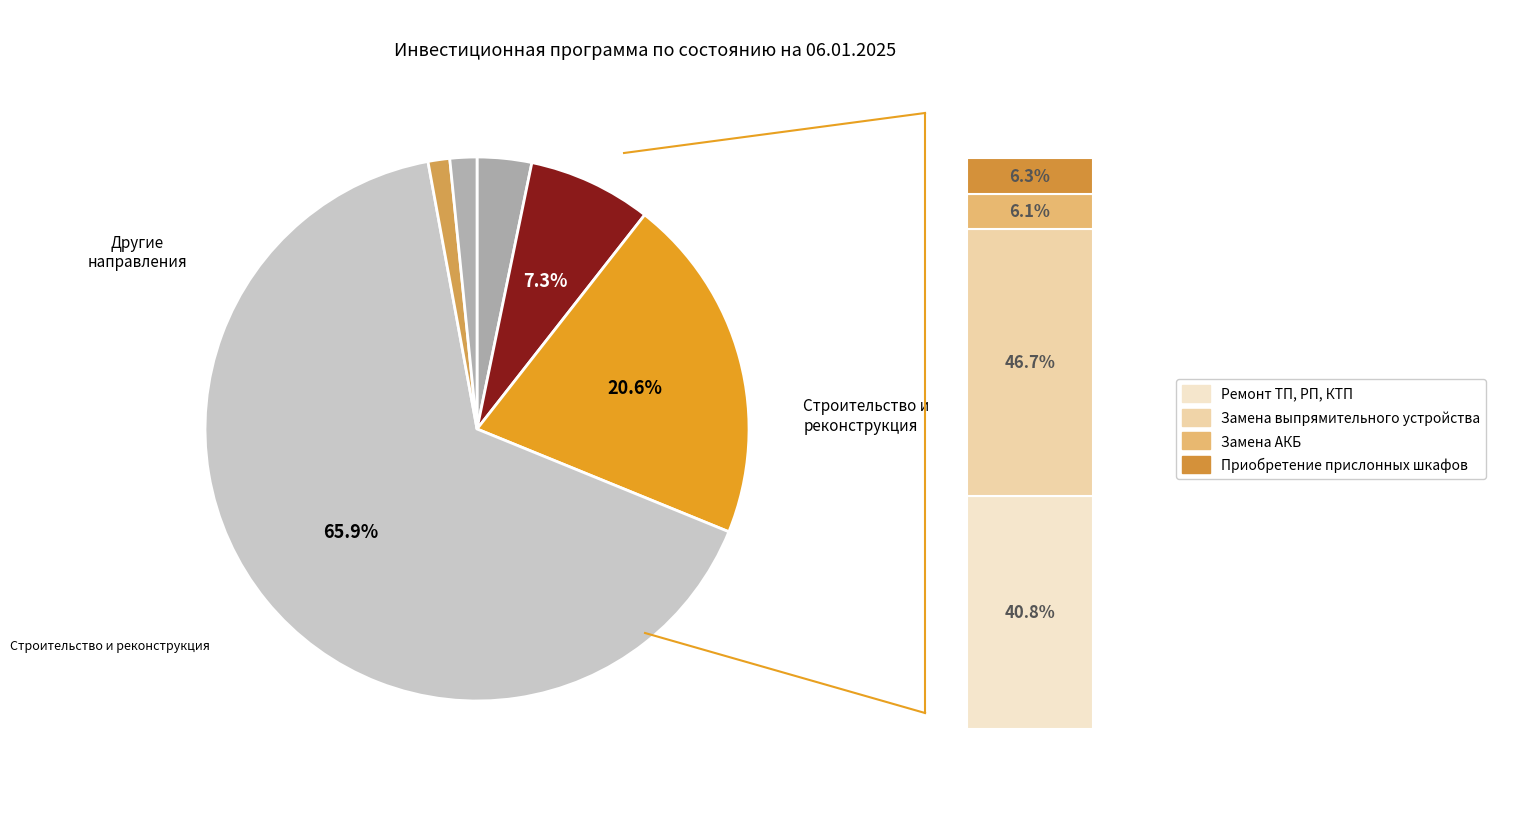

To the nearest percent, what portion does Релейная защита represent?

7%